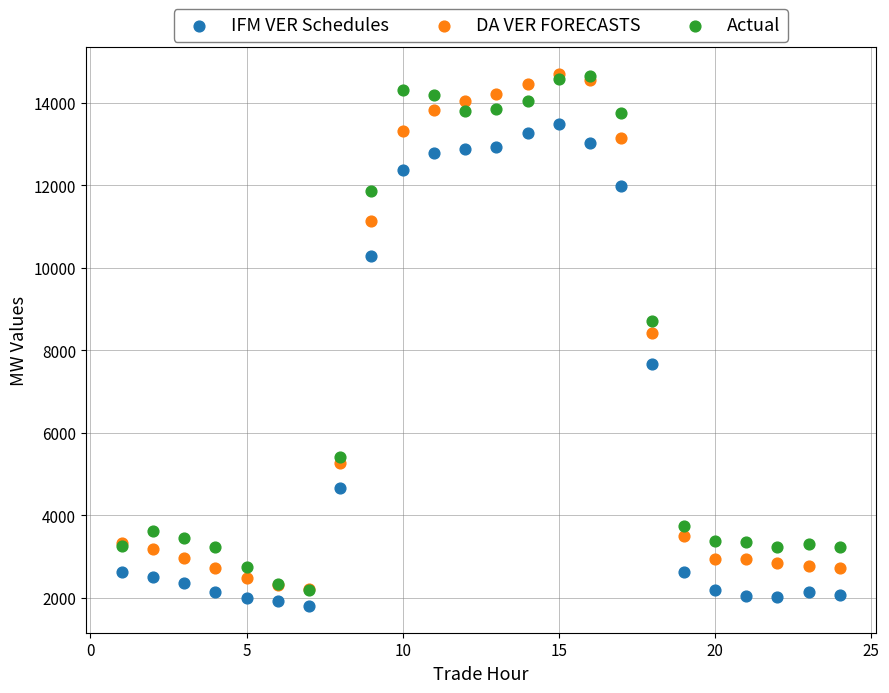

Across all series, what Y value is closest to 8254?

8426.4